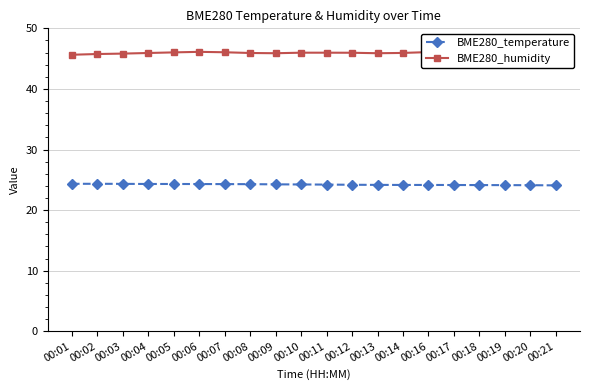

True or false: BME280_humidity has more than 1 interior local peaks.

True